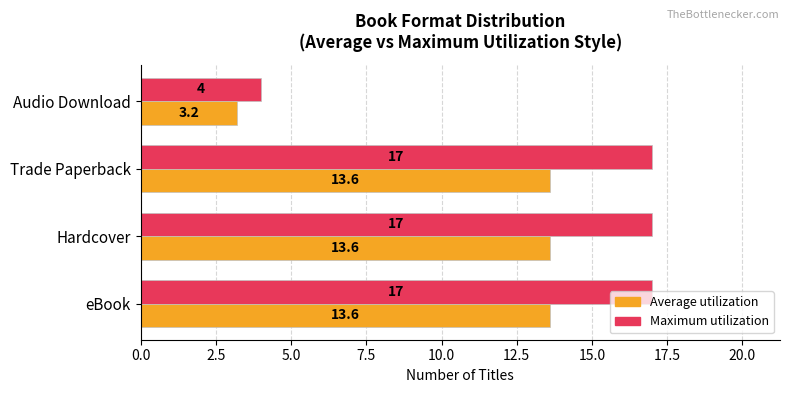

Which series changed the most between eBook and Audio Download?

Maximum utilization